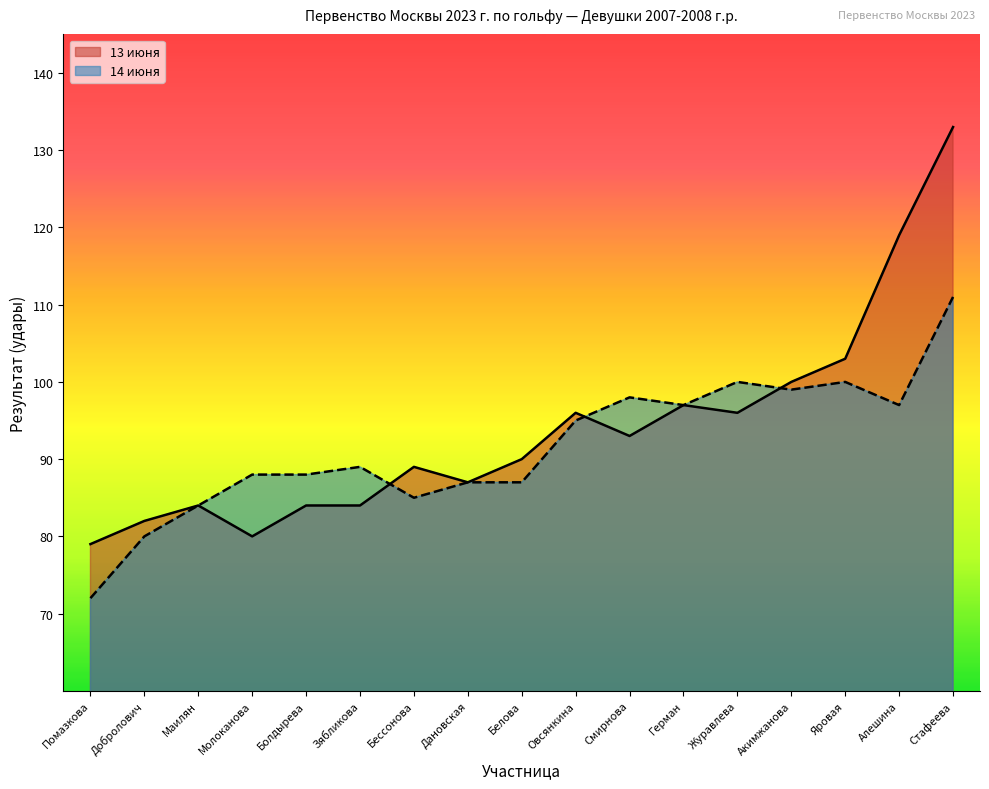

After their last crossing, which series has the higher values: 13 июня or 14 июня?

13 июня